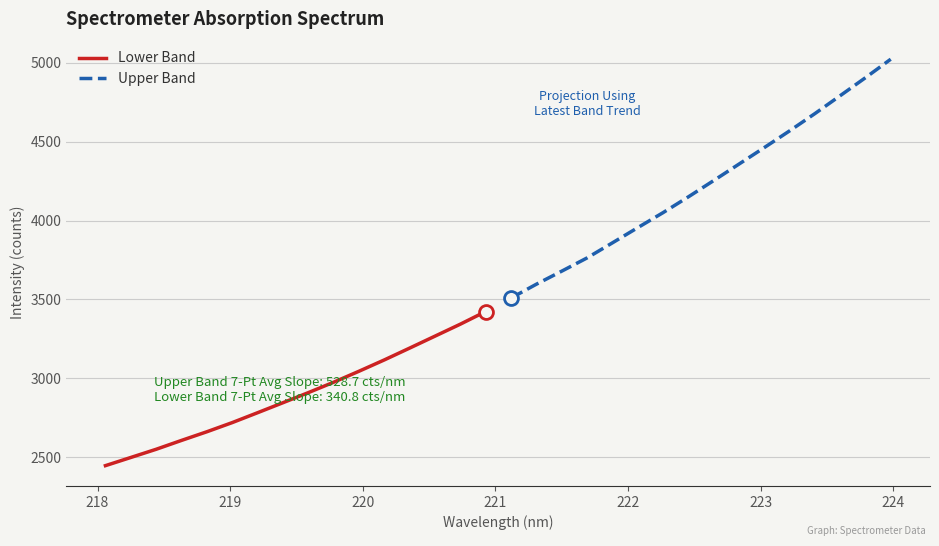

True or false: Upper Band has more than 1 points higher than both neighbors.

False